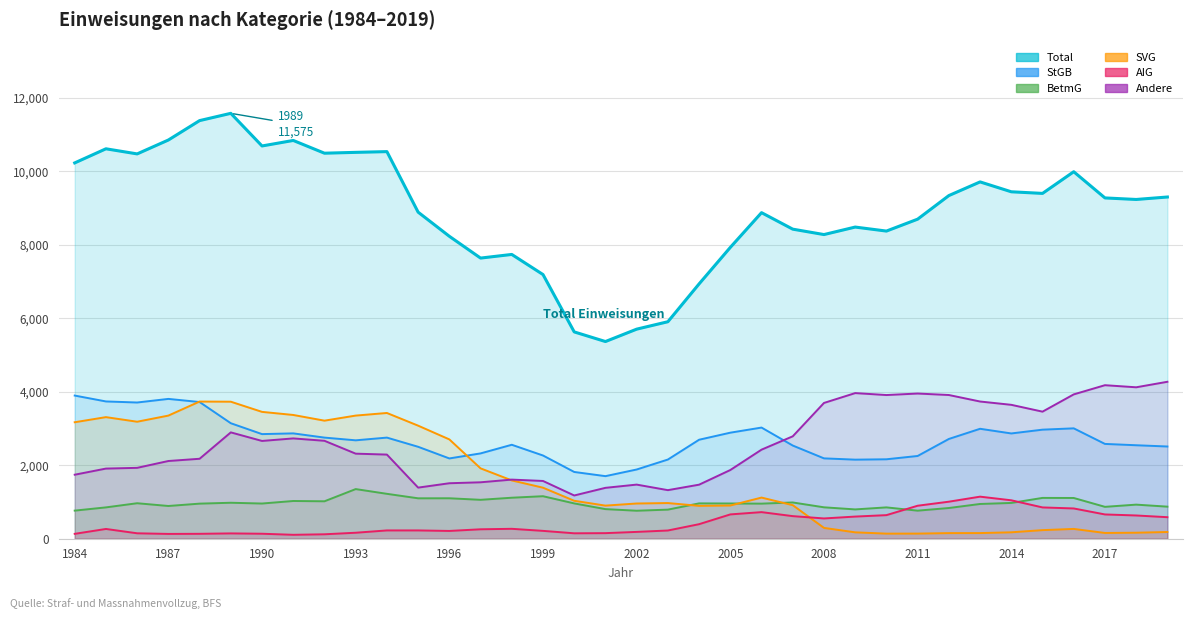

The value of BetmG at 19 is 791. True or false?

True